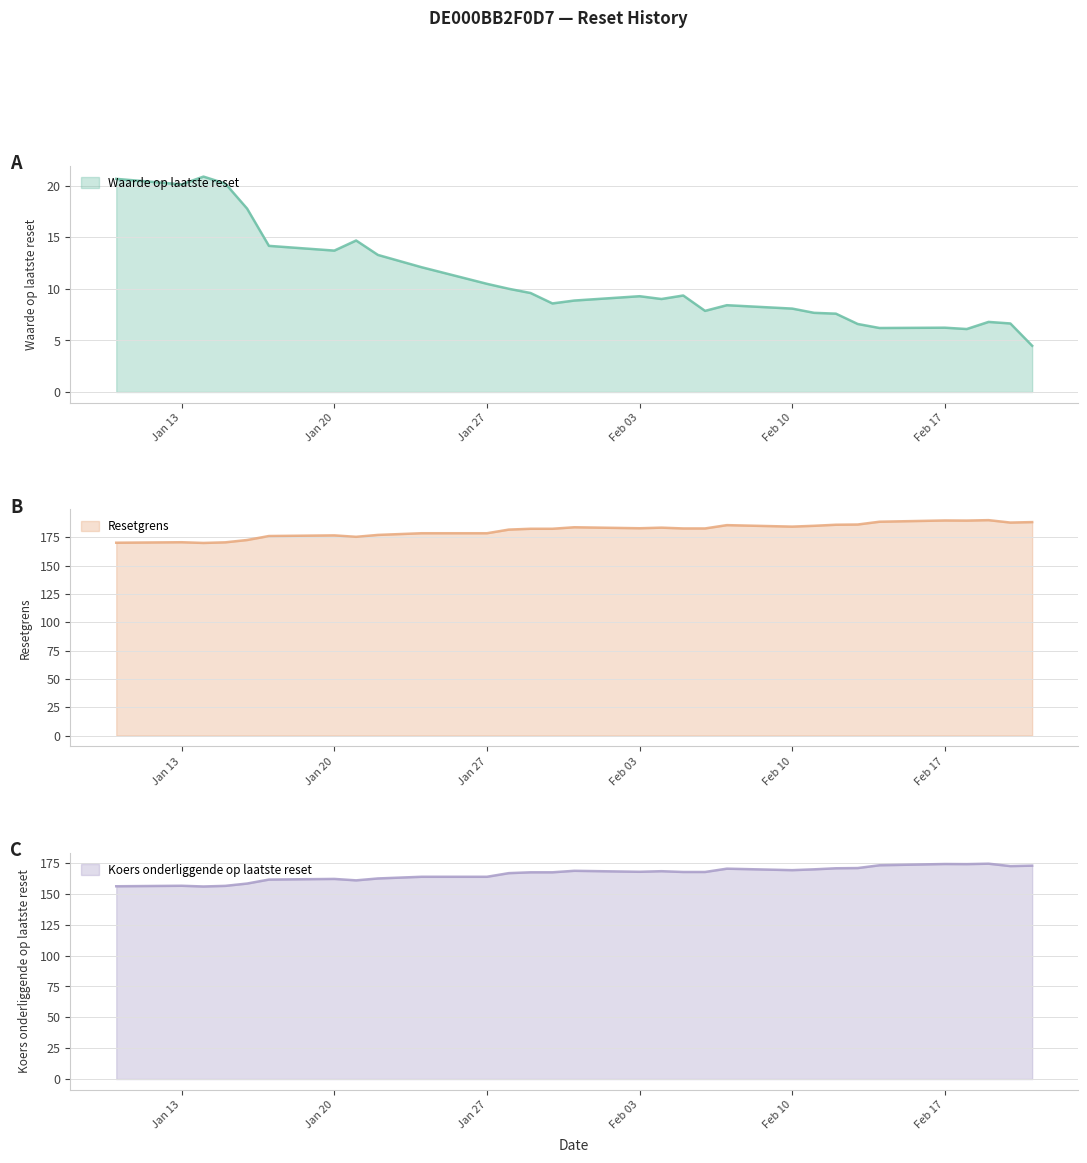

What is the minimum value for Waarde op laatste reset?

4.5